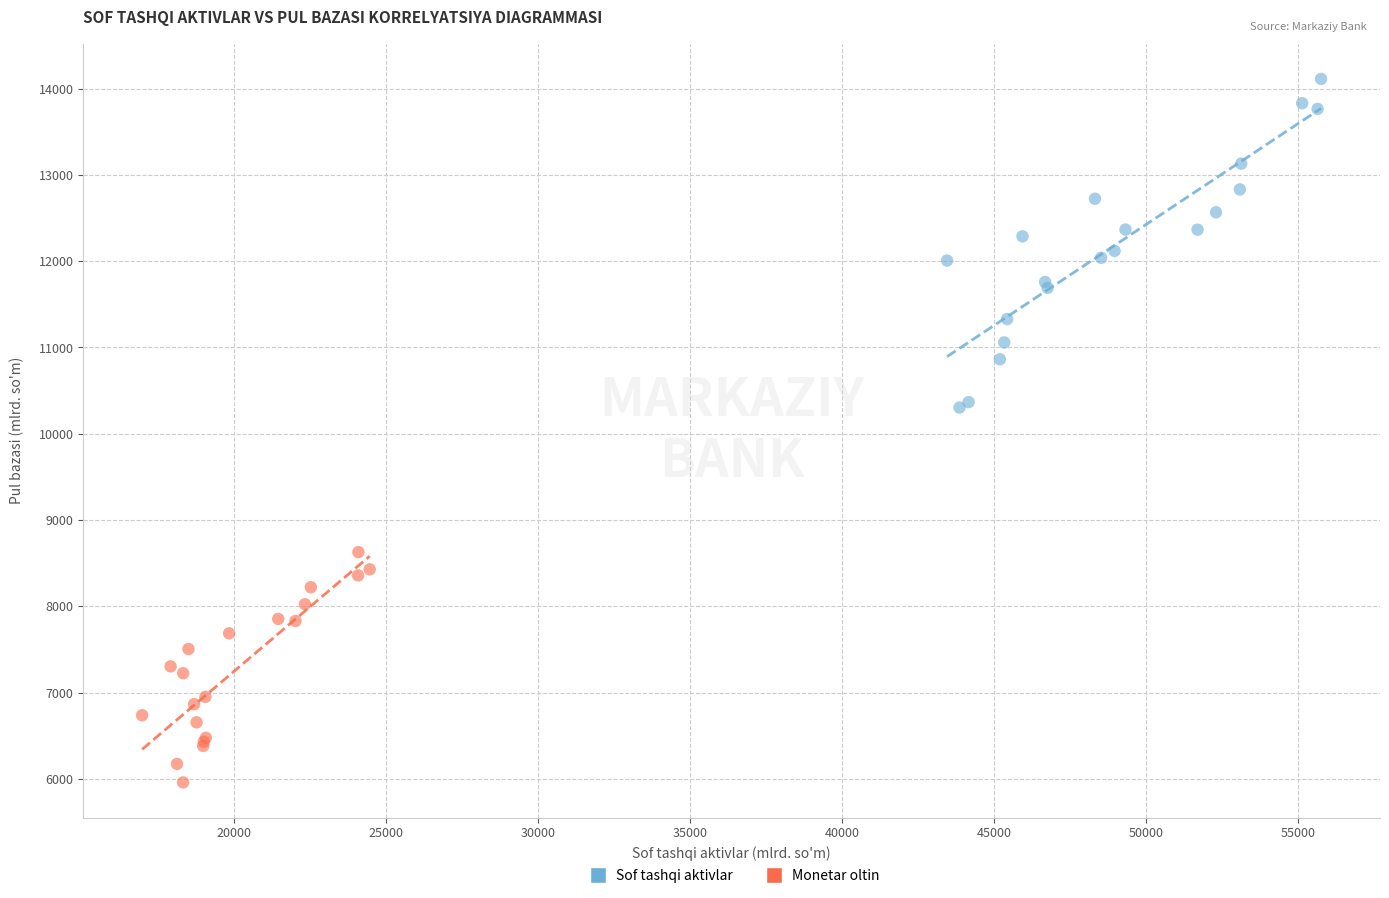

Which series has the widest spread of Y values?

Sof tashqi aktivlar